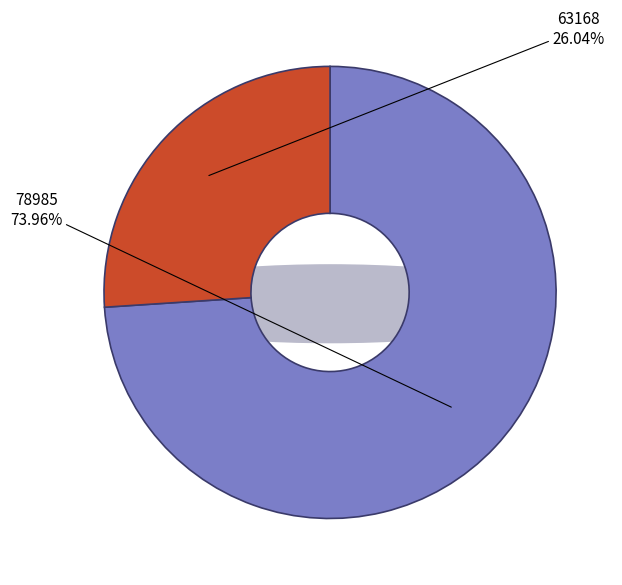

Which has a higher value, 78985 or 63168?

78985